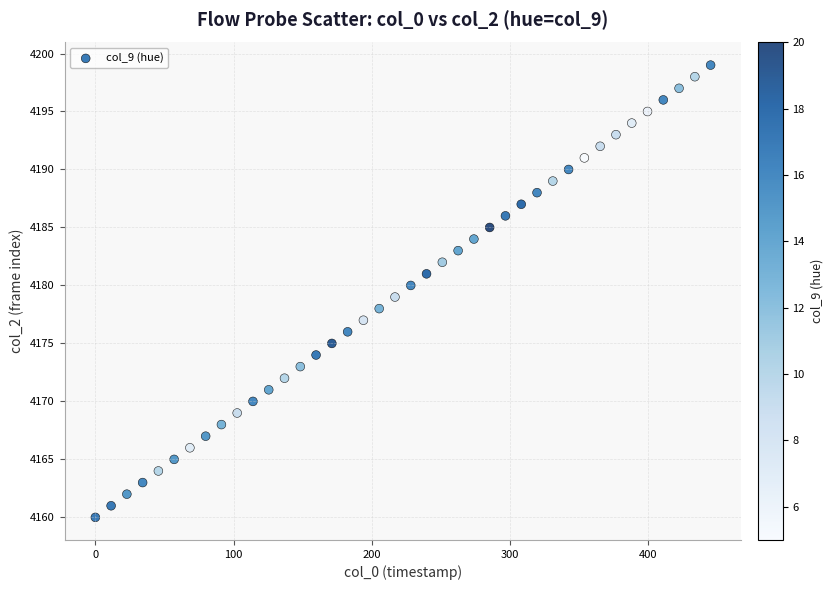

What is the range of Y values (max minus min)?

39